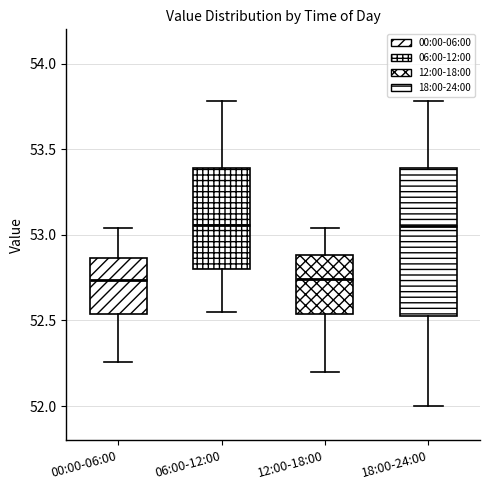

Reading left to right, transcribe this box plot: for each box, give where its median line is, the range the box spans, and where its two whiskers end, as read against the y-axis. The values are not printed on the chart, so give them approximately, as read against the axis.

00:00-06:00: median 52.75, box 52.55 to 52.85, whiskers 52.25 to 53.05
06:00-12:00: median 53.05, box 52.80 to 53.40, whiskers 52.55 to 53.80
12:00-18:00: median 52.75, box 52.55 to 52.90, whiskers 52.20 to 53.05
18:00-24:00: median 53.05, box 52.55 to 53.40, whiskers 52.00 to 53.80